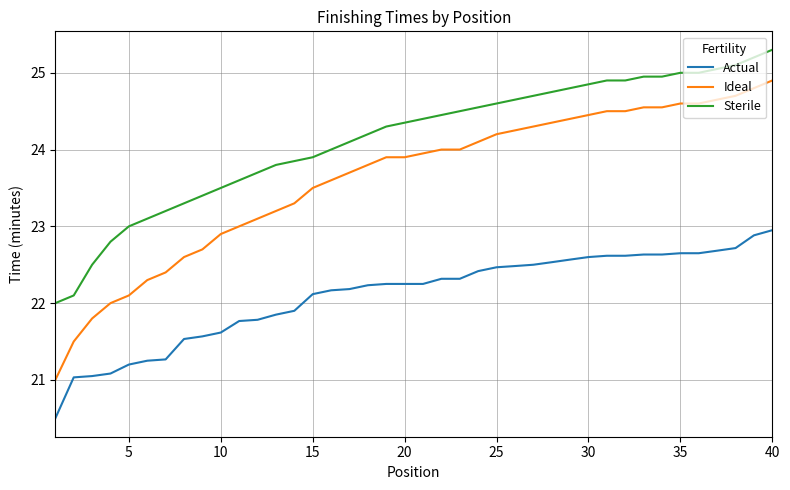

Which series has the largest total across all categories?

Sterile